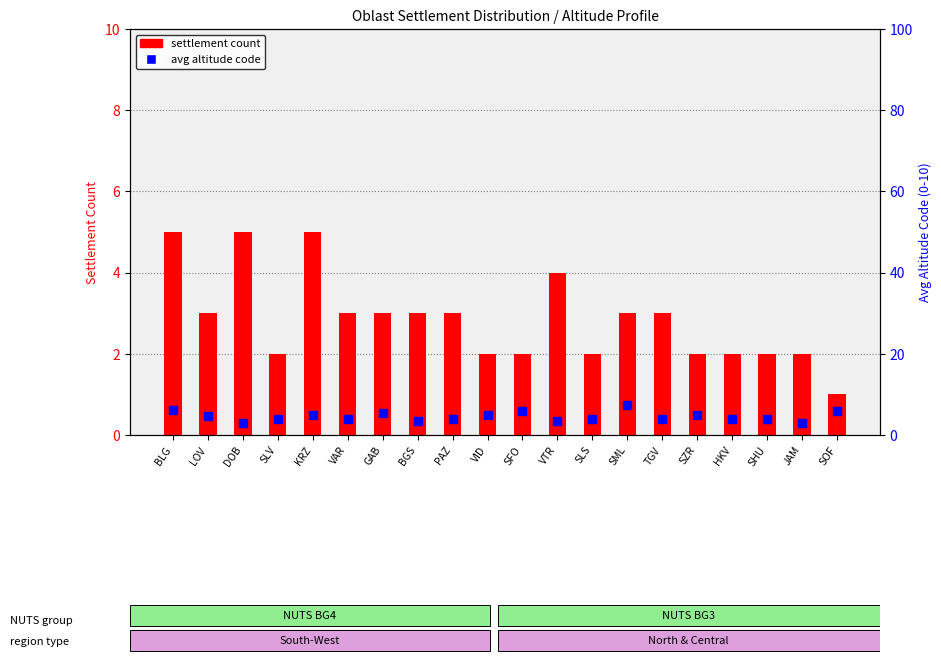

At which category is the sum across all series the highest?

BLG